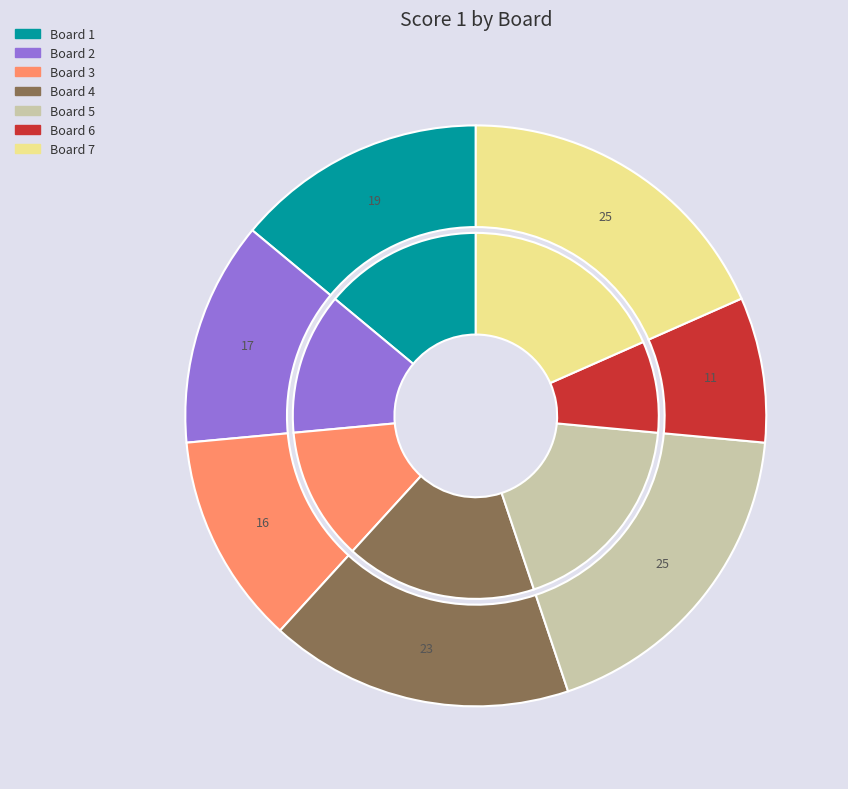

Is Board 3 the majority of the pie?

No